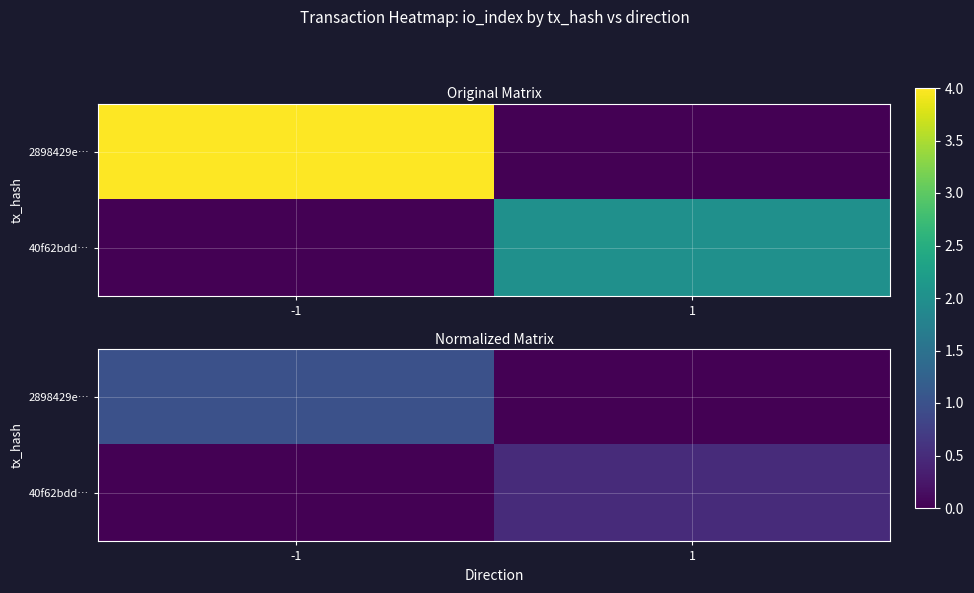

What is the total value across all series at 1?

0.5